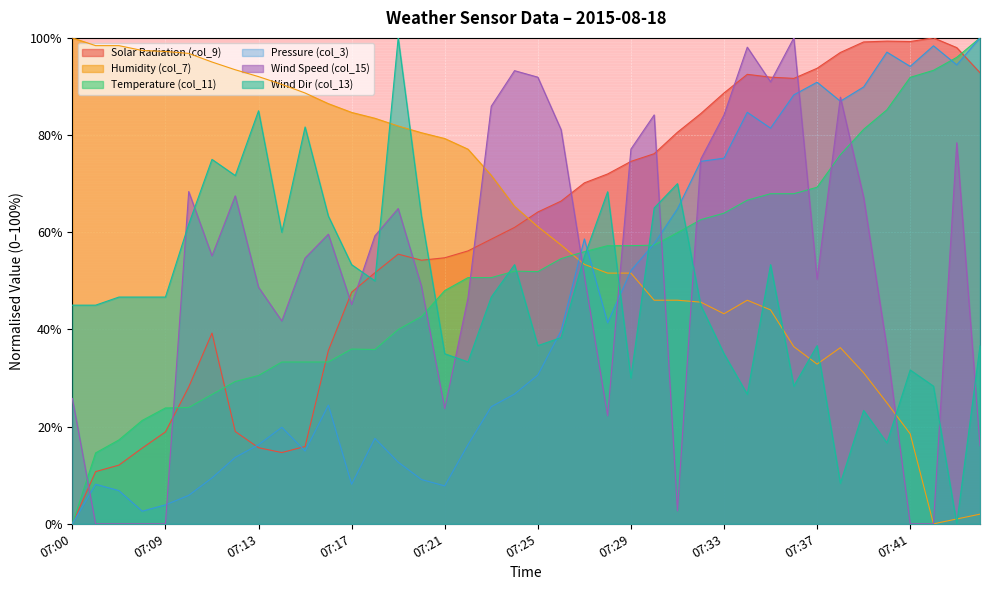

In Wind Speed (col_15), how many points are higher than both neighbors (excluding endpoints)?

10